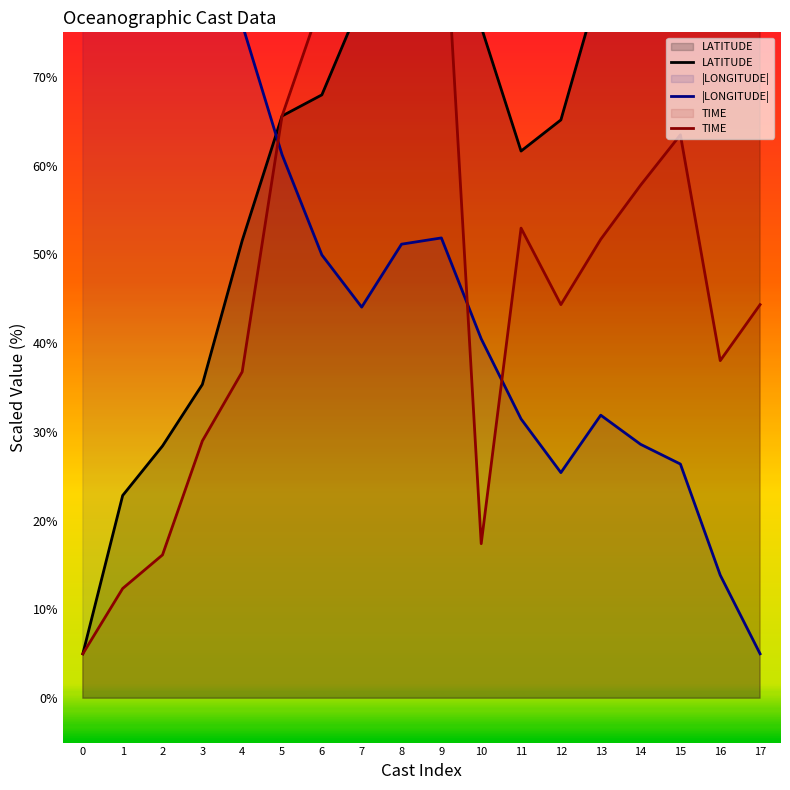

Rank the series at 3 from highest to lowest value.

|LONGITUDE|, LATITUDE, TIME